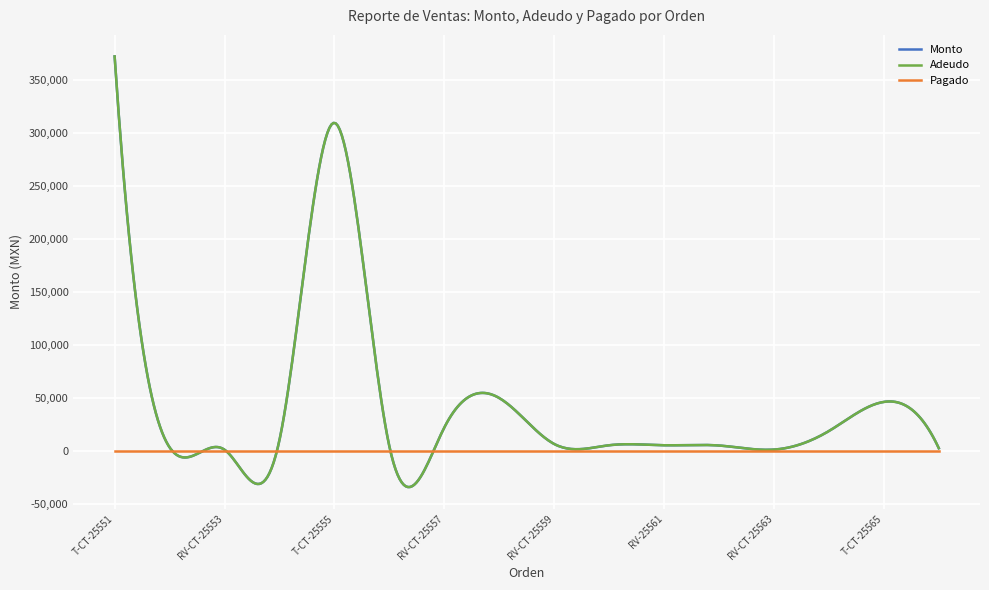

Does the chart have visible grid lines?

Yes